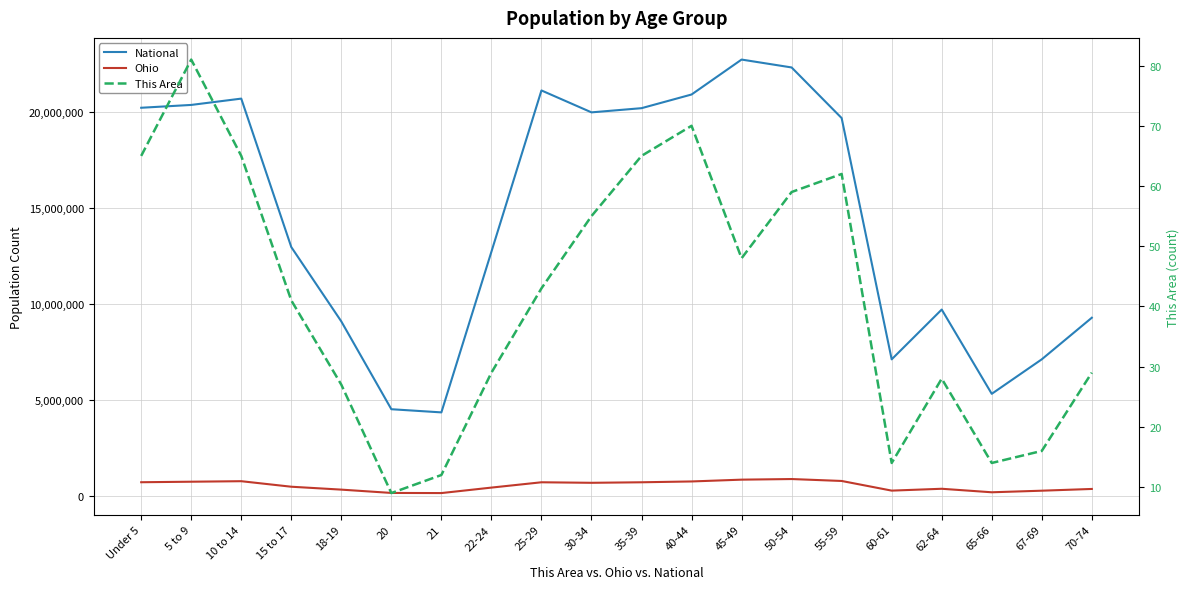

How many lines are shown in the chart?

3